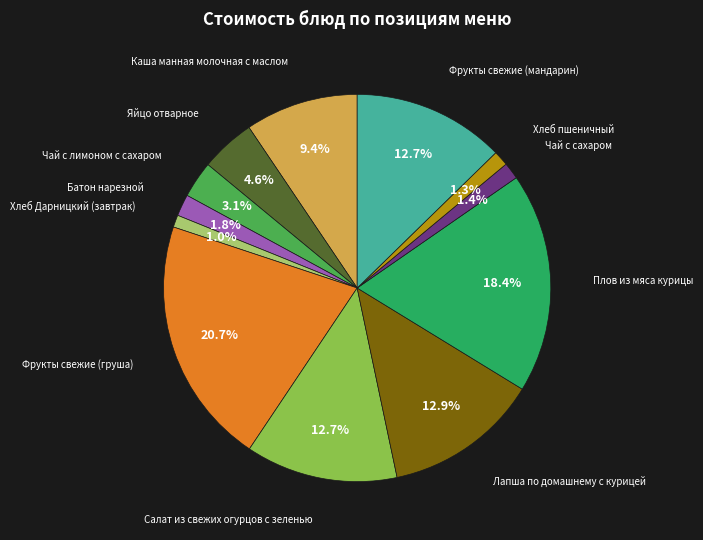

To the nearest percent, what is the average slice percentage?

8%